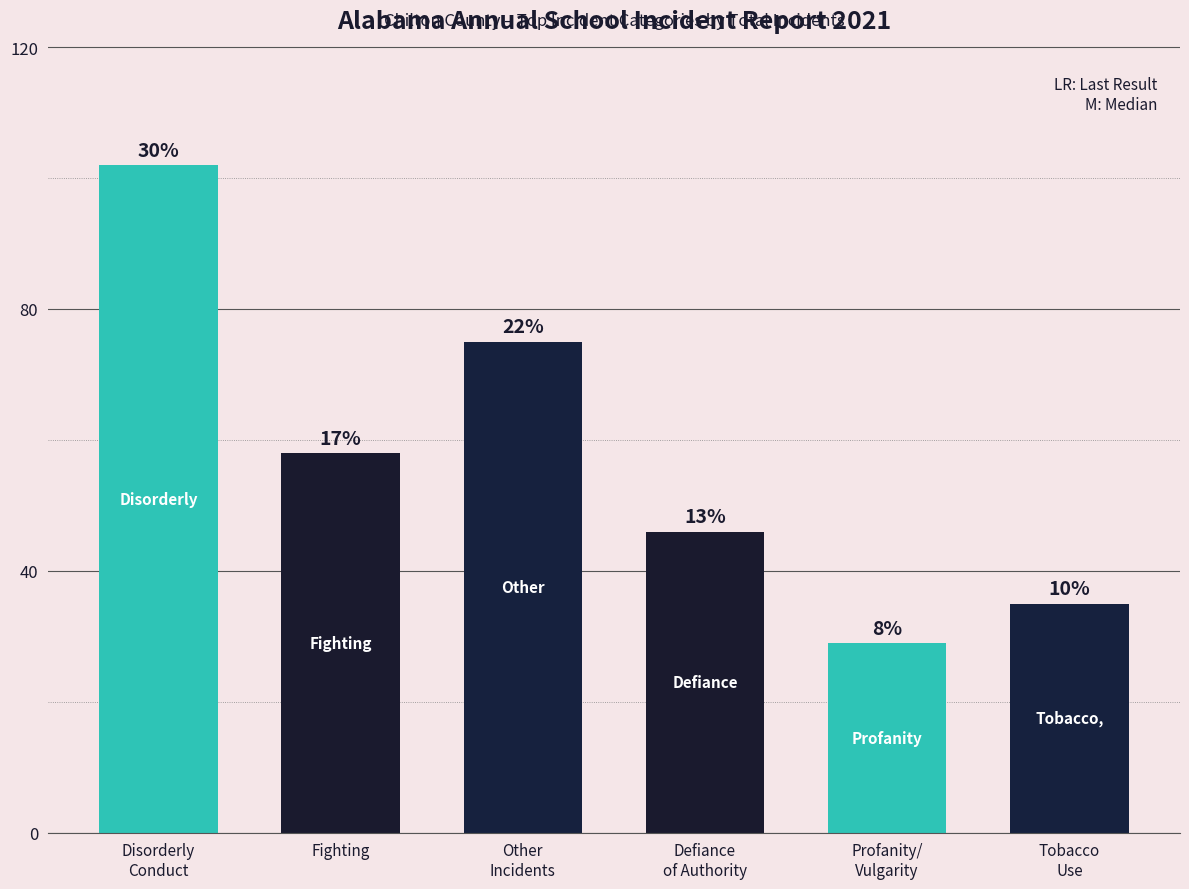

Rank the categories by value from highest to lowest.

Disorderly
Conduct, Other
Incidents, Fighting, Defiance
of Authority, Tobacco
Use, Profanity/
Vulgarity